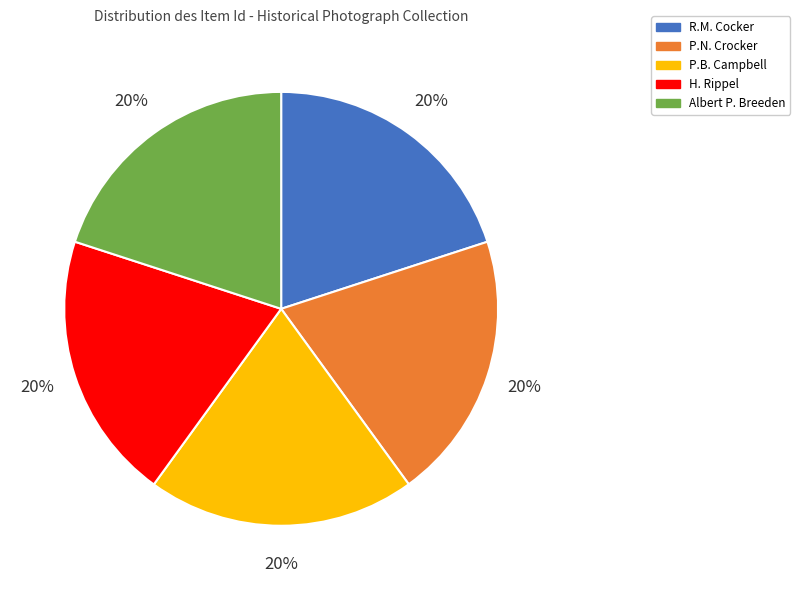

Is the sum of R.M. Cocker and Albert P. Breeden greater than half?

No